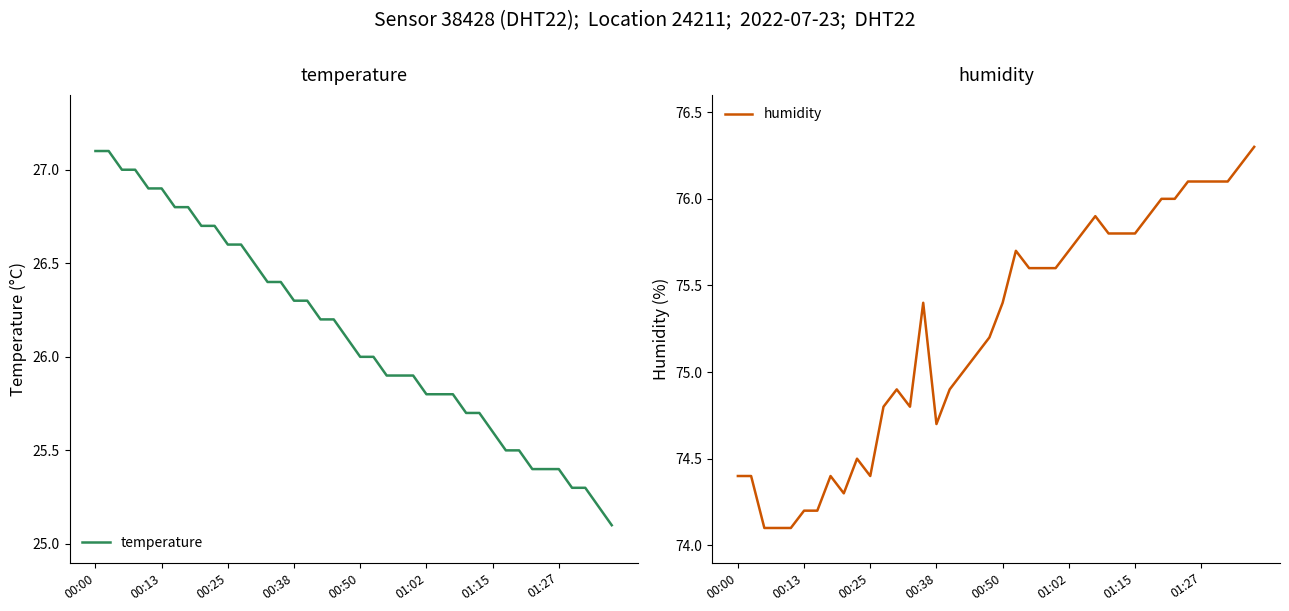

Is it true that humidity equals 76.0 at 33?

True